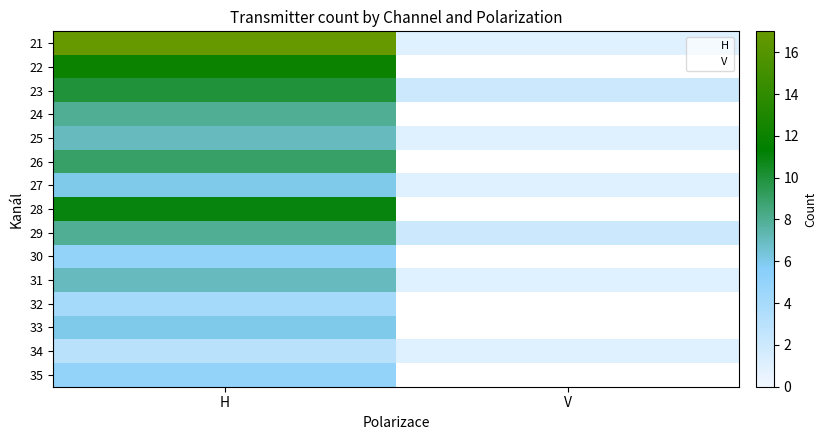

What is the sum of the 32 values at H and V?

4